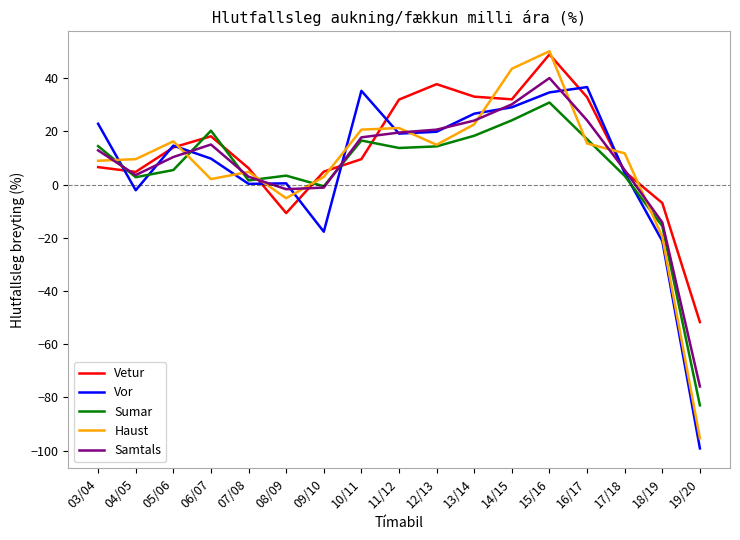

What is the sum of all Vetur values?

216.8